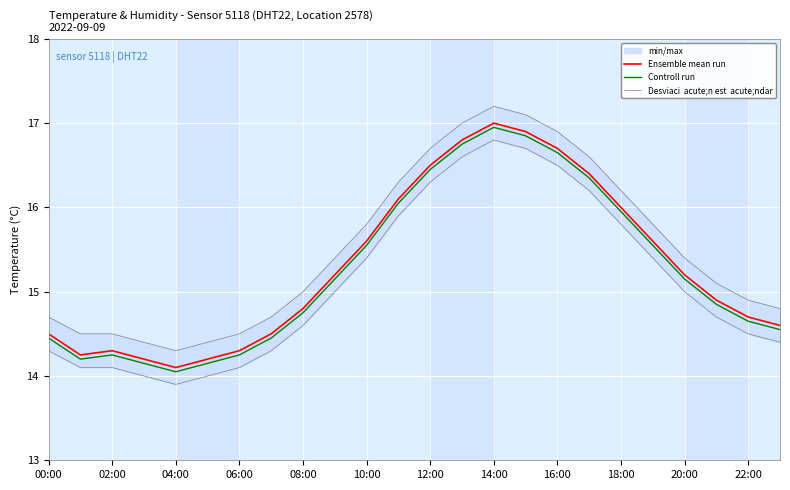

Is it true that Controll run equals 14.6 at 22:00?

True